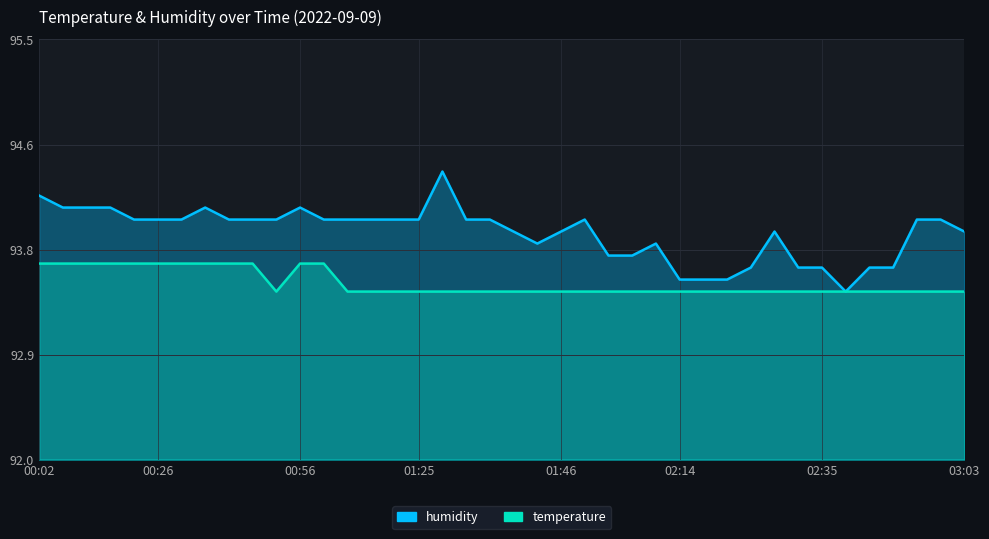

Does the chart have visible grid lines?

Yes